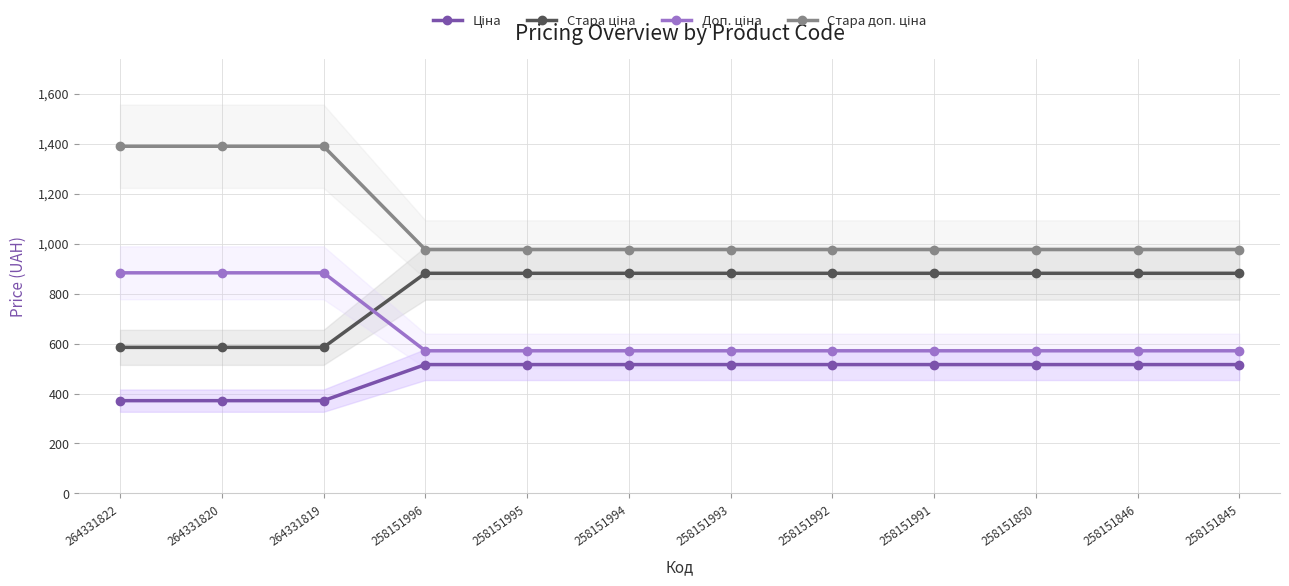

The Ціна series shows 323.0 at 258151991. True or false?

False